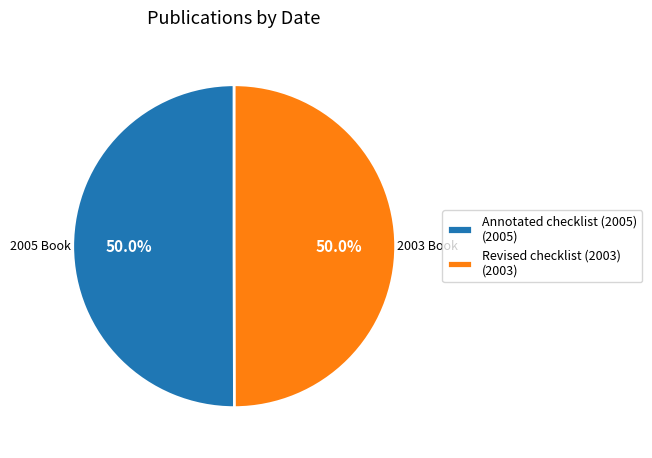

Approximately how many times larger is the value at Revised checklist (2003) (2003) compared to Annotated checklist (2005) (2005)?

1.0